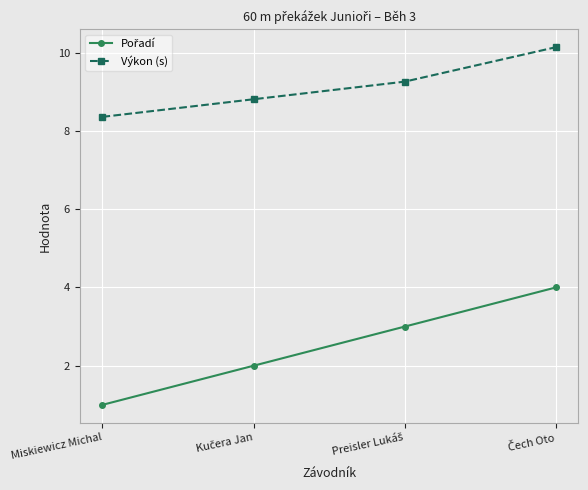

Is this an area chart (filled region under the line)?

No